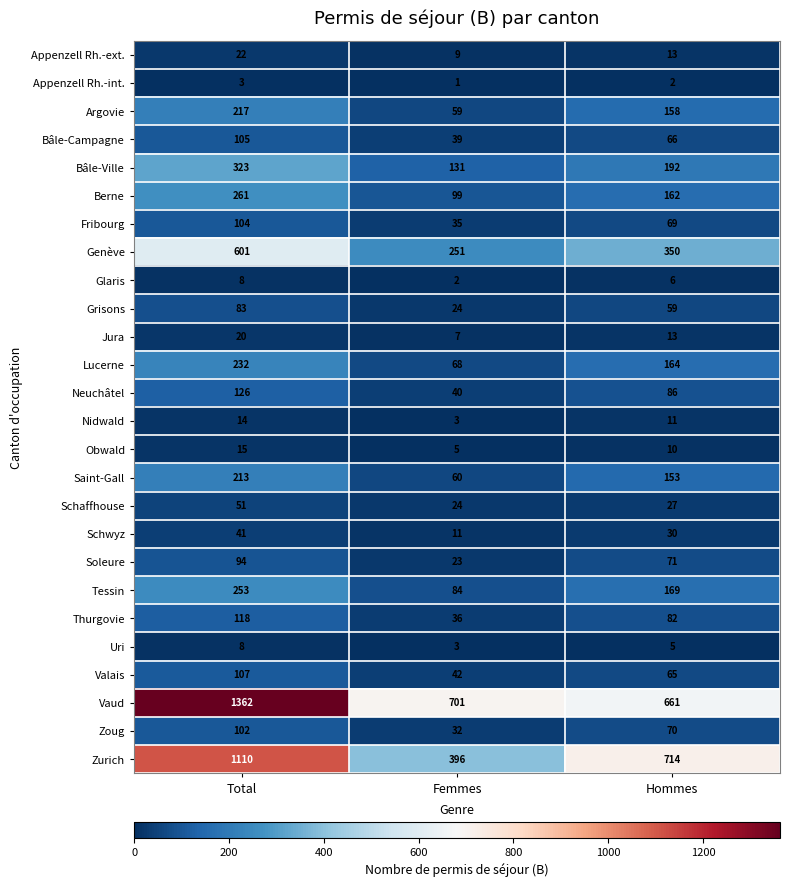

At how many categories does at least one series exceed 1170?

1